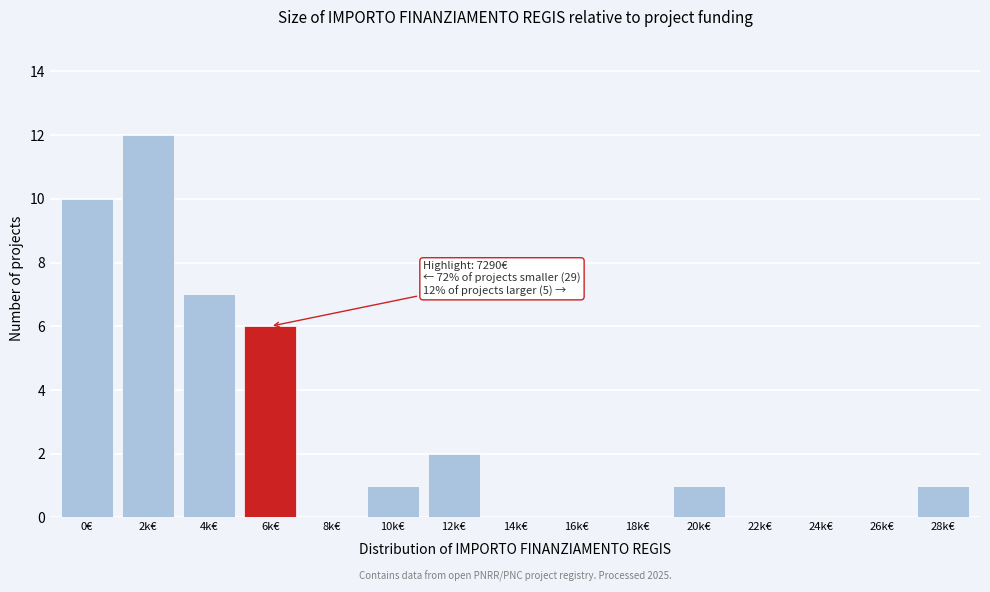

Reading left to right, transcribe all the data shown in this chart.

0€=10	2k€=12	4k€=7	6k€=6	8k€=0	10k€=1	12k€=2	14k€=0	16k€=0	18k€=0	20k€=1	22k€=0	24k€=0	26k€=0	28k€=1